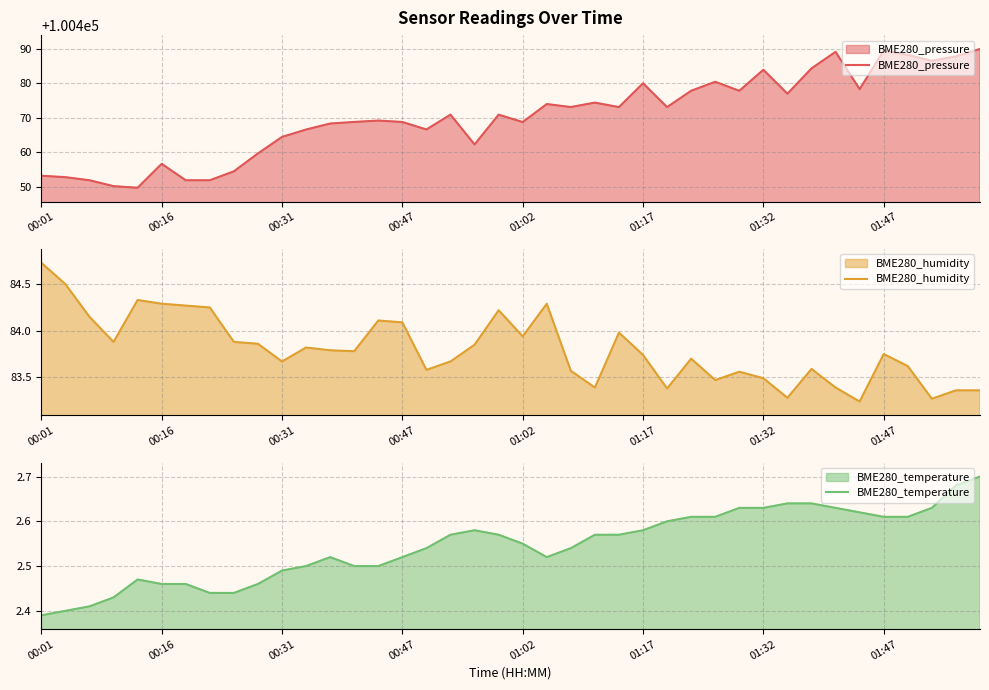

Which category has the lowest value in the BME280_temperature series?

00:01